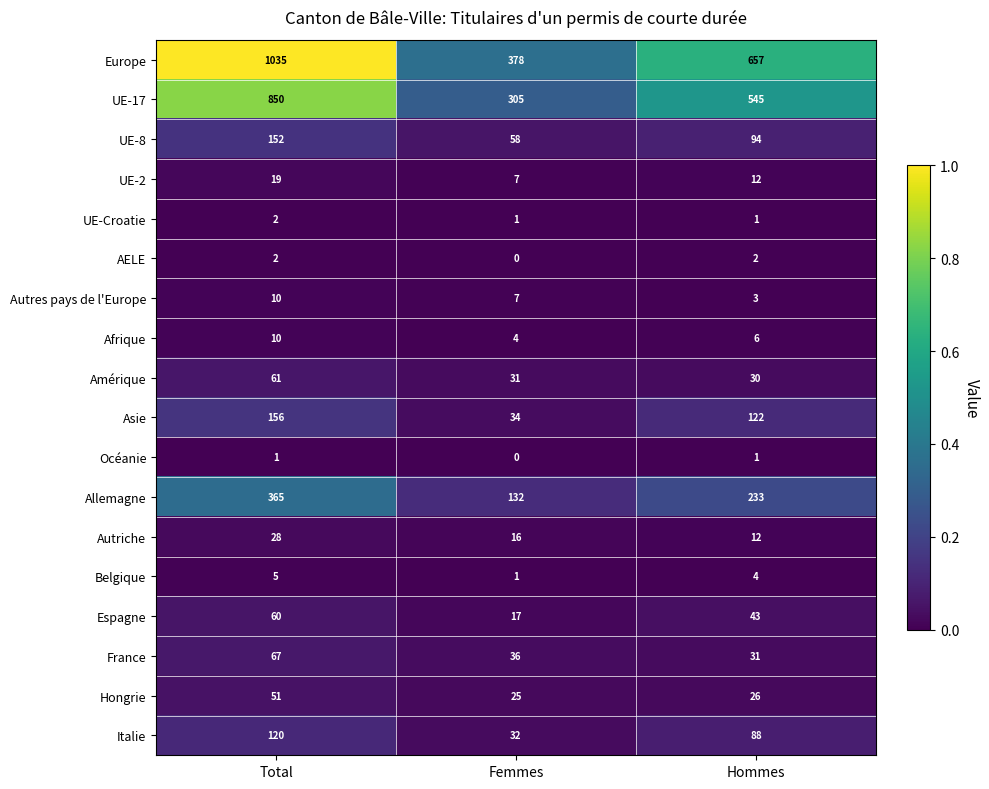

Rank the categories by UE-2 value from lowest to highest.

Femmes, Hommes, Total